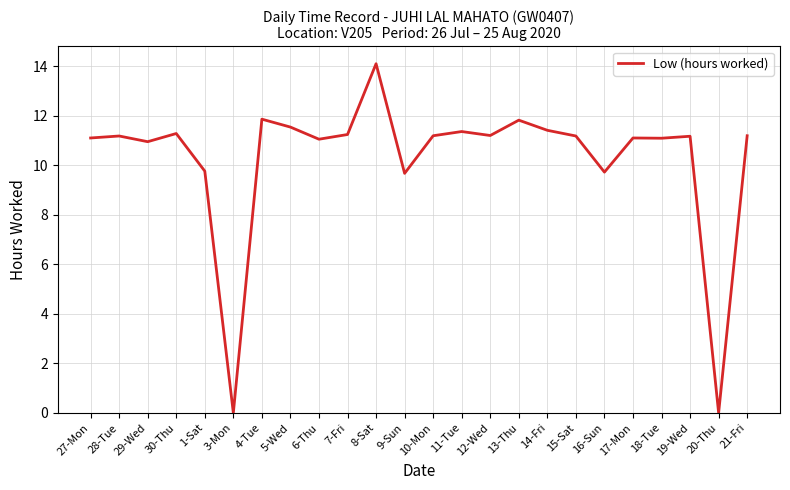

The value at 18-Tue is 11.1. True or false?

True